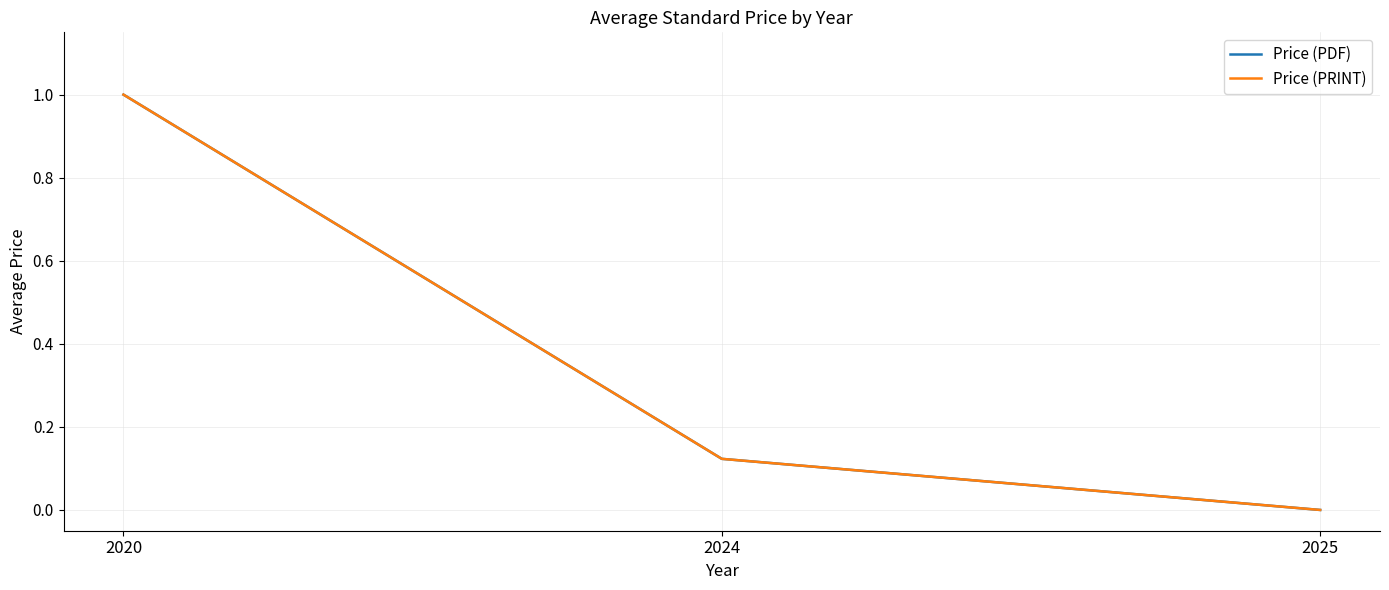

What is the sum of the Price (PDF) values at 2025 and 2024?

0.1